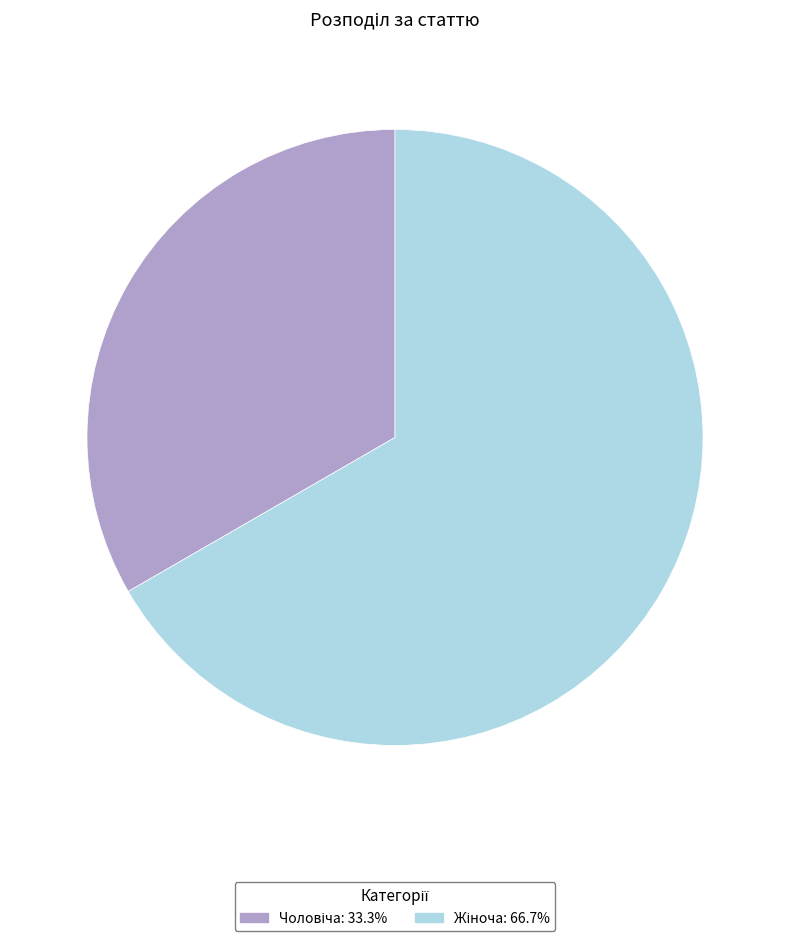

Does any single category account for the majority?

Yes